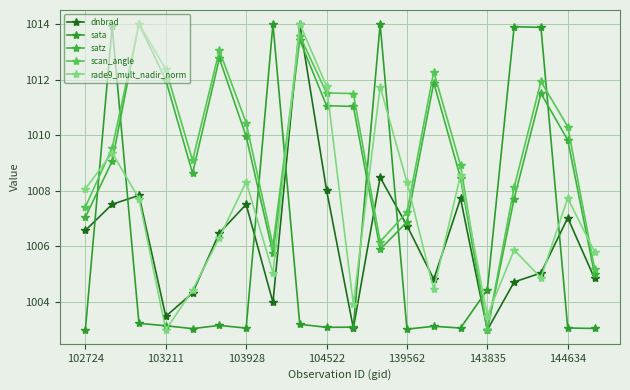

Is this an area chart (filled region under the line)?

No